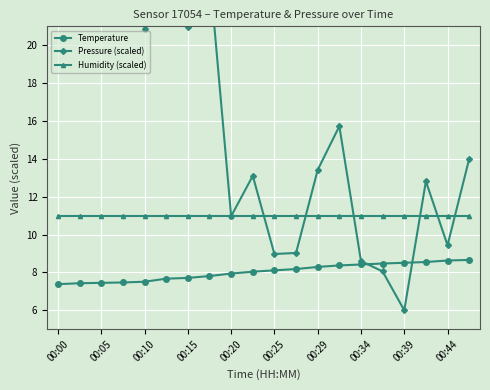

What is the sum of all Temperature values?

160.6